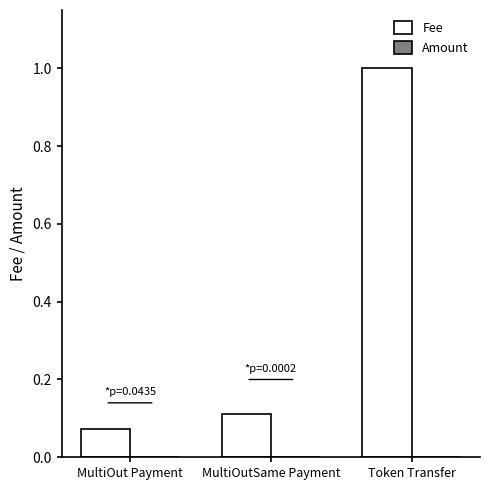

At which category is the sum across all series the highest?

Token Transfer